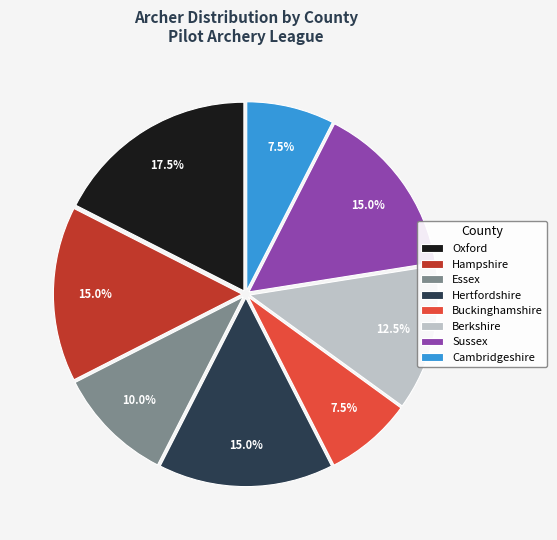

Does Essex account for over 50% of the chart?

No